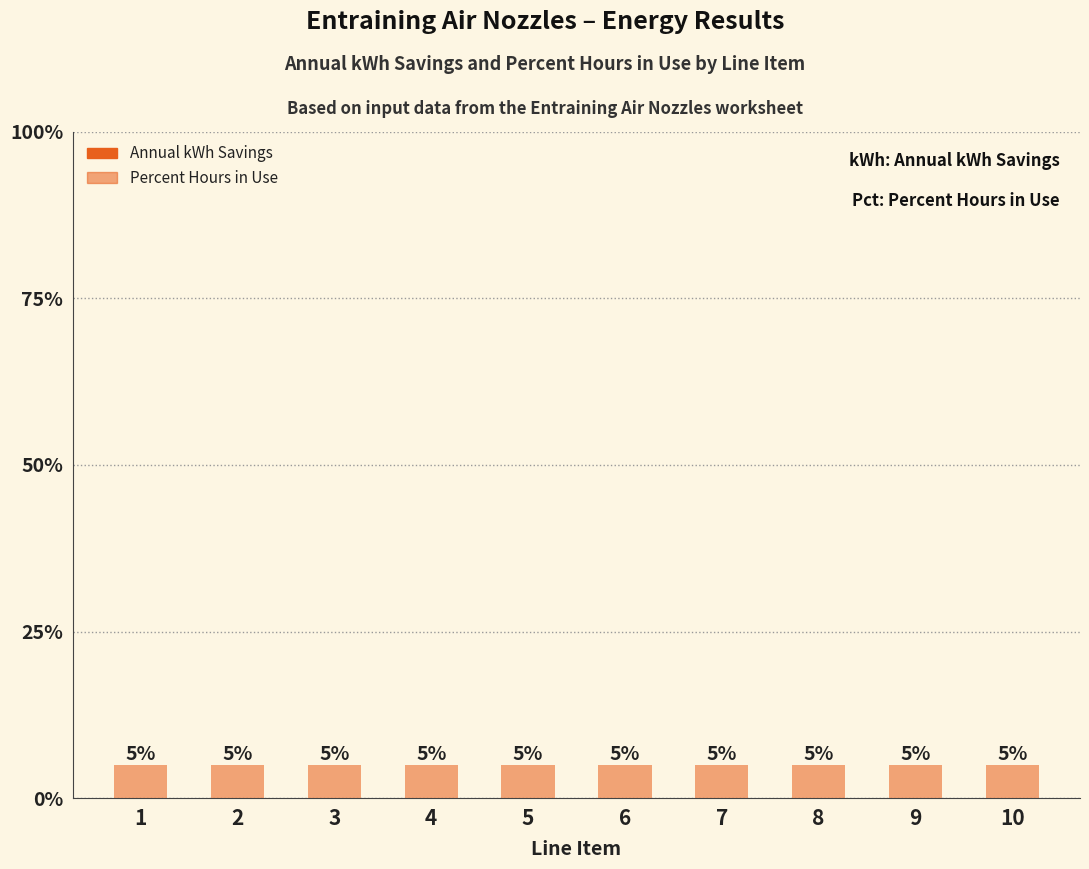

At which label does Percent Hours in Use reach its peak?

1